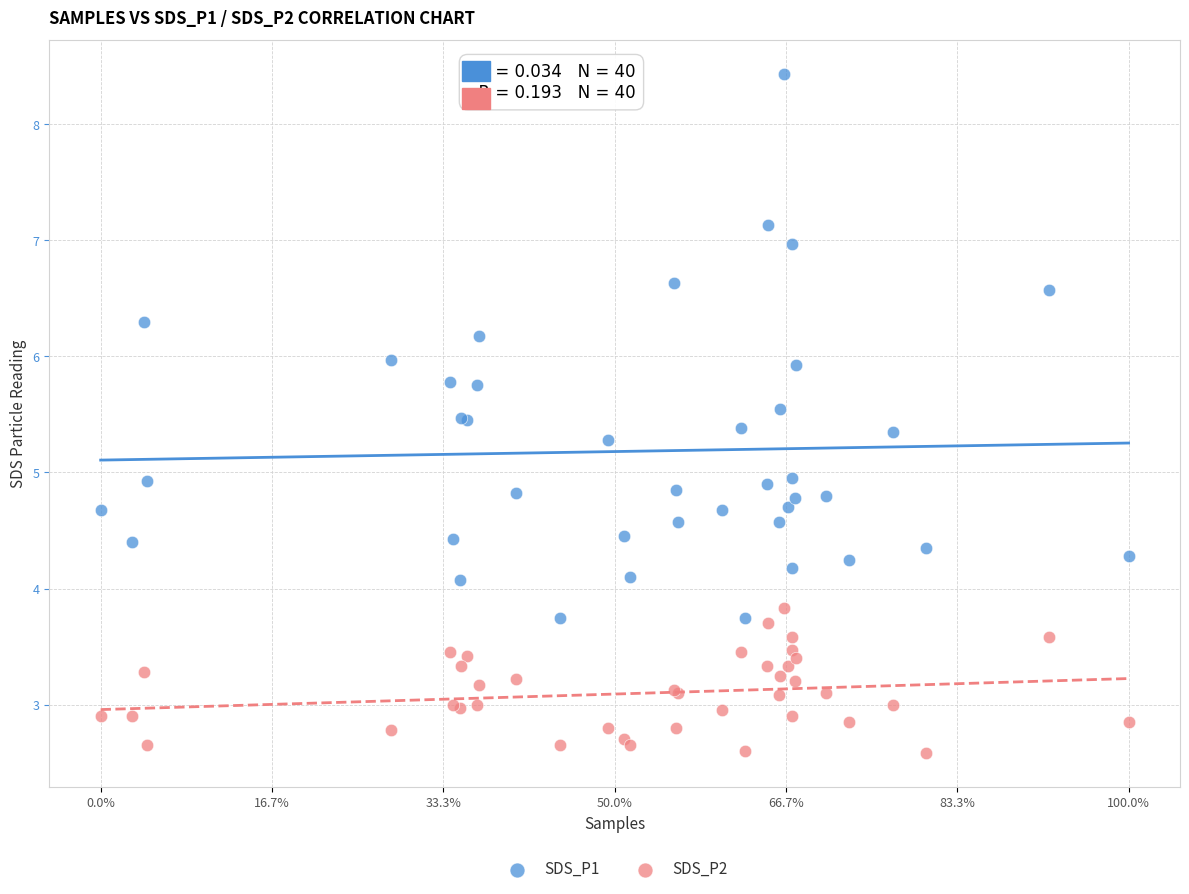

What is the X range (max minus min) for the scatter plot?

1.0